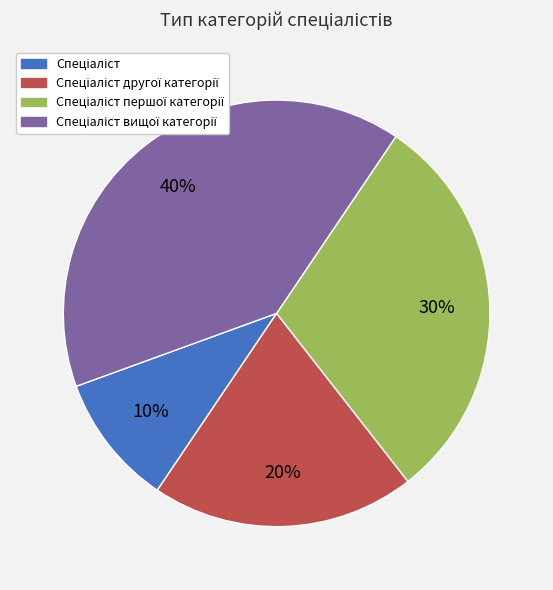

To the nearest percent, what is the average slice percentage?

25%